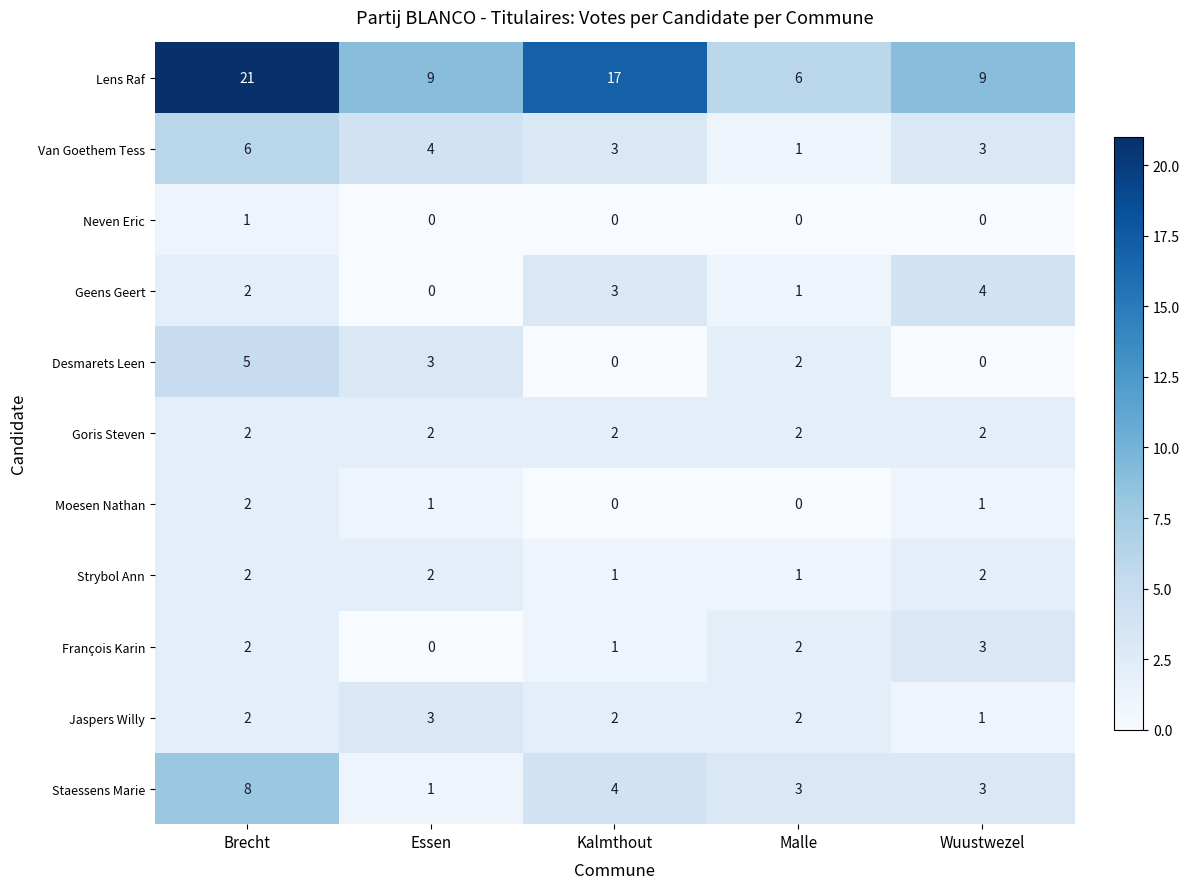

Which category has the highest value across all series?

Brecht